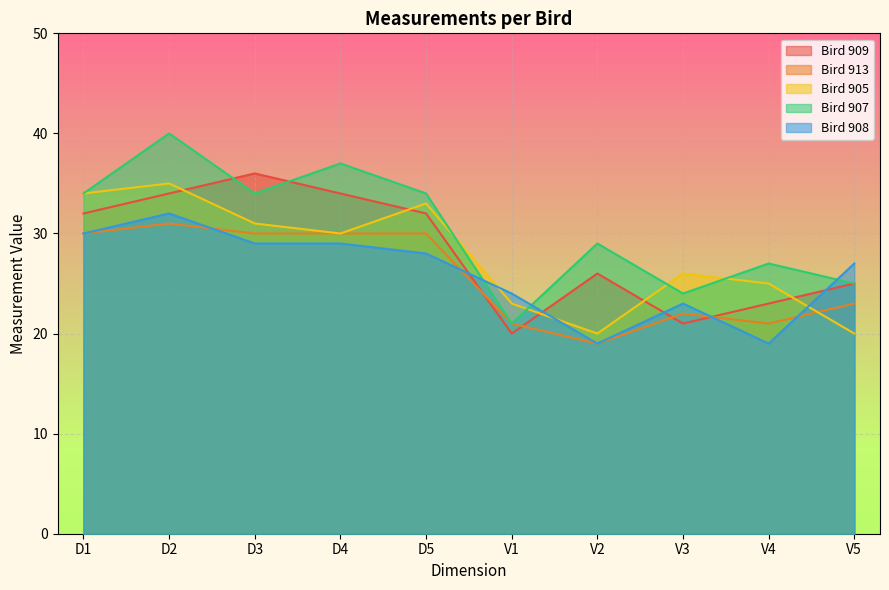

Reading right to left, extract all data points from this chart.

Bird 909: V5=25	V4=23	V3=21	V2=26	V1=20	D5=32	D4=34	D3=36	D2=34	D1=32
Bird 913: V5=23	V4=21	V3=22	V2=19	V1=21	D5=30	D4=30	D3=30	D2=31	D1=30
Bird 905: V5=20	V4=25	V3=26	V2=20	V1=23	D5=33	D4=30	D3=31	D2=35	D1=34
Bird 907: V5=25	V4=27	V3=24	V2=29	V1=21	D5=34	D4=37	D3=34	D2=40	D1=34
Bird 908: V5=27	V4=19	V3=23	V2=19	V1=24	D5=28	D4=29	D3=29	D2=32	D1=30